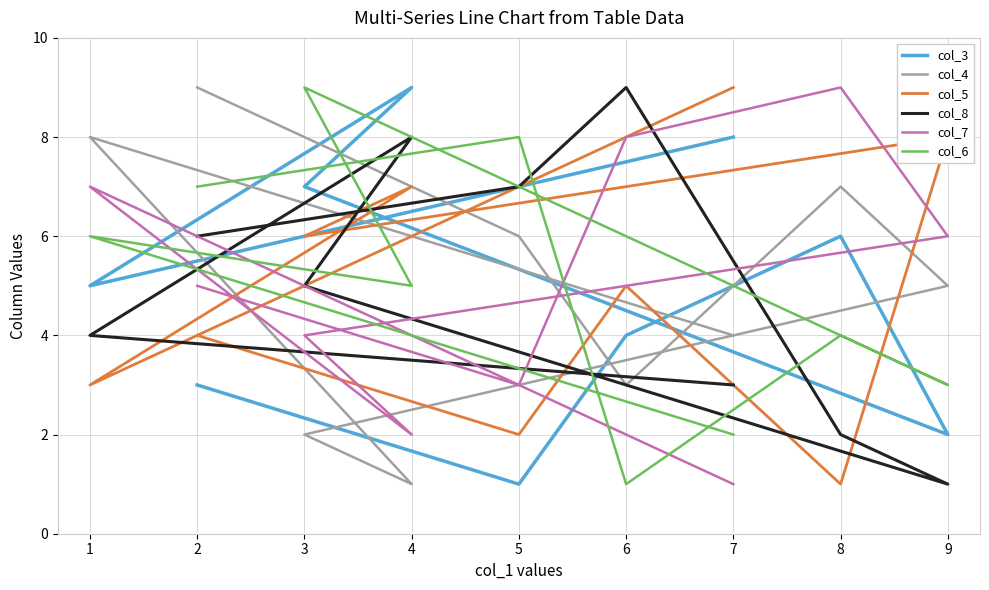

How many values in the col_5 series are below 5?

4